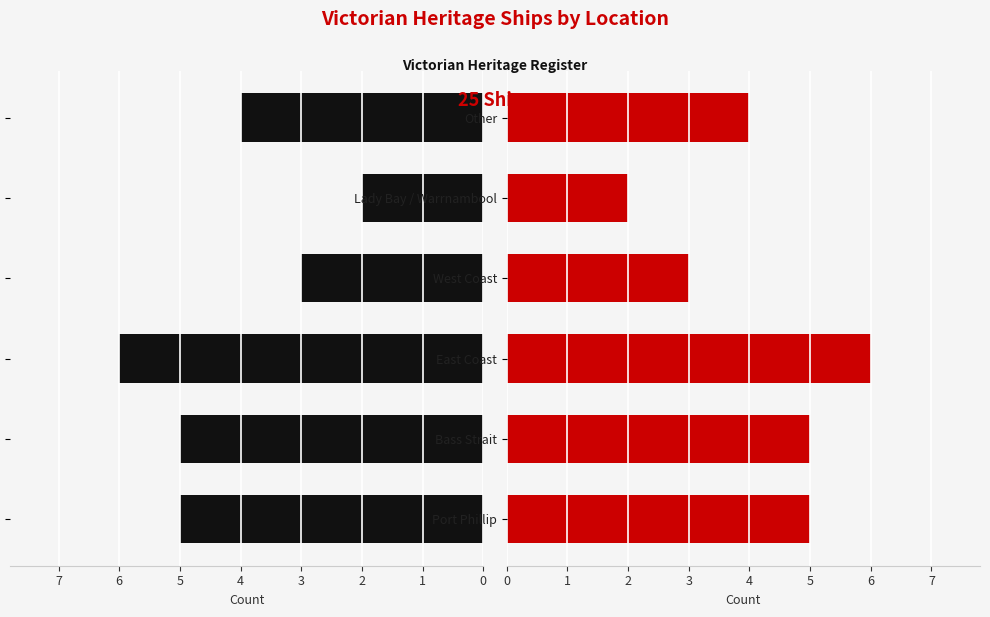

What is the average value of the Count (Left) series?

4